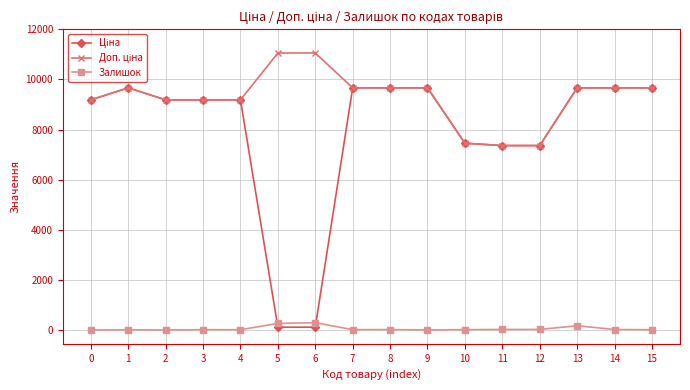

What is the spread (max minus min) of values at 2?

9185.1